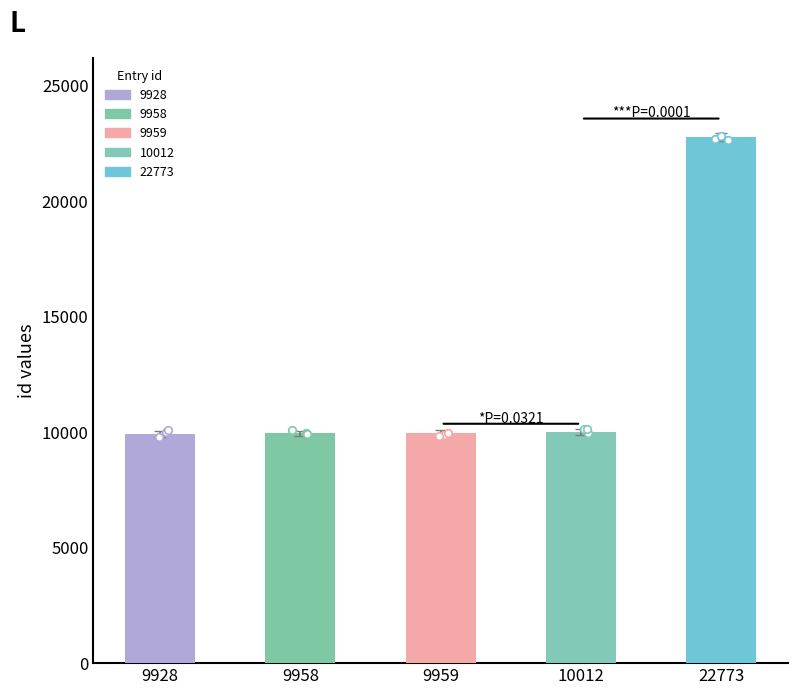

Which has a higher value, 9928 or 9958?

9958